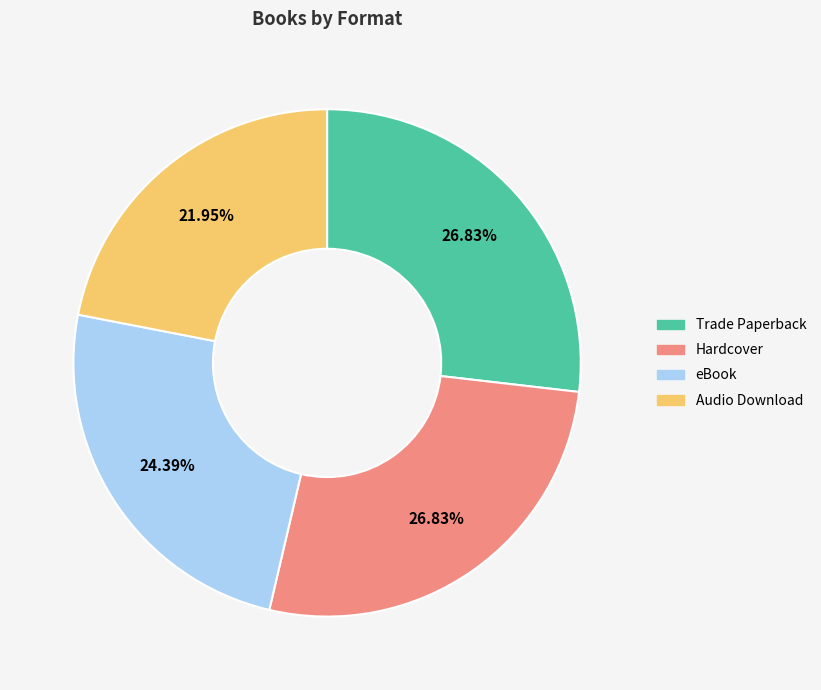

Is it true that eBook is 24% of the pie?

True